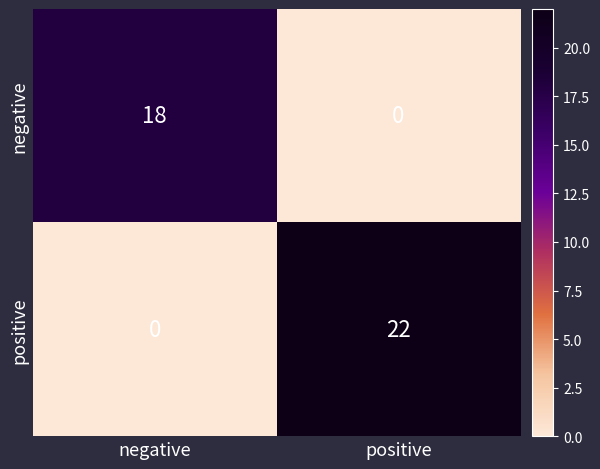

What is the total value across all series at negative?

18